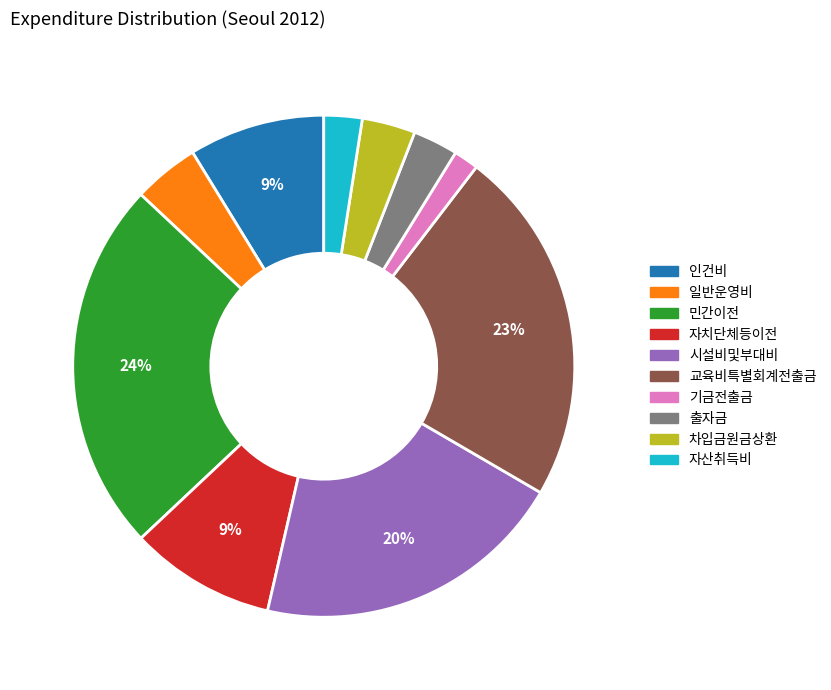

What is the largest slice in the pie chart?

민간이전